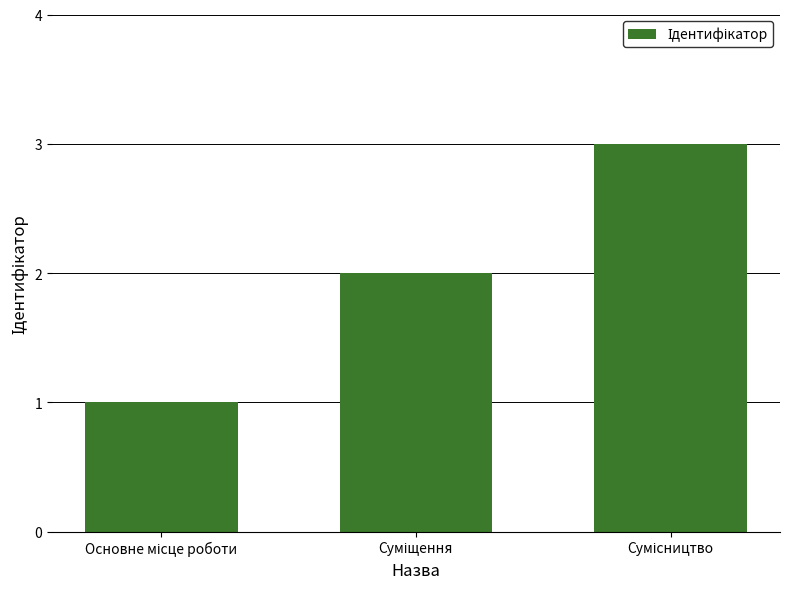

Reading left to right, transcribe all the data shown in this chart.

1	2	3